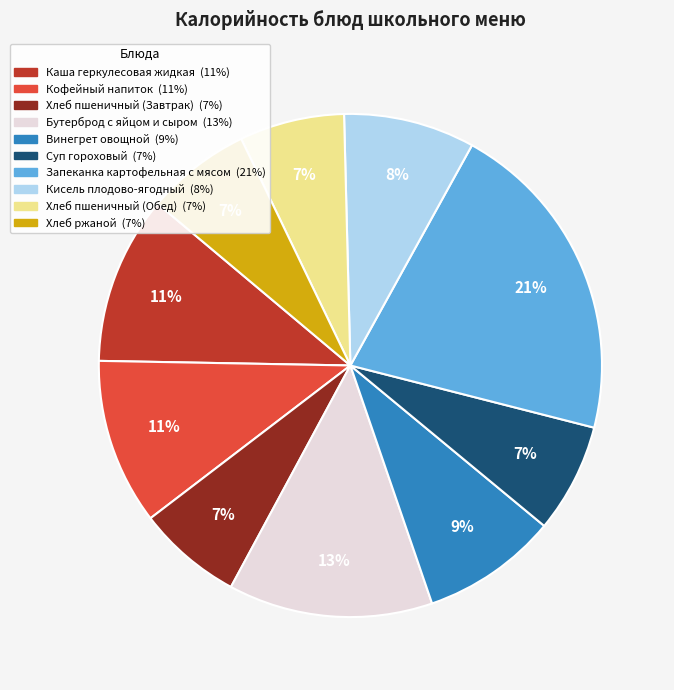

Which category has the biggest portion of the pie?

Запеканка картофельная с мясом